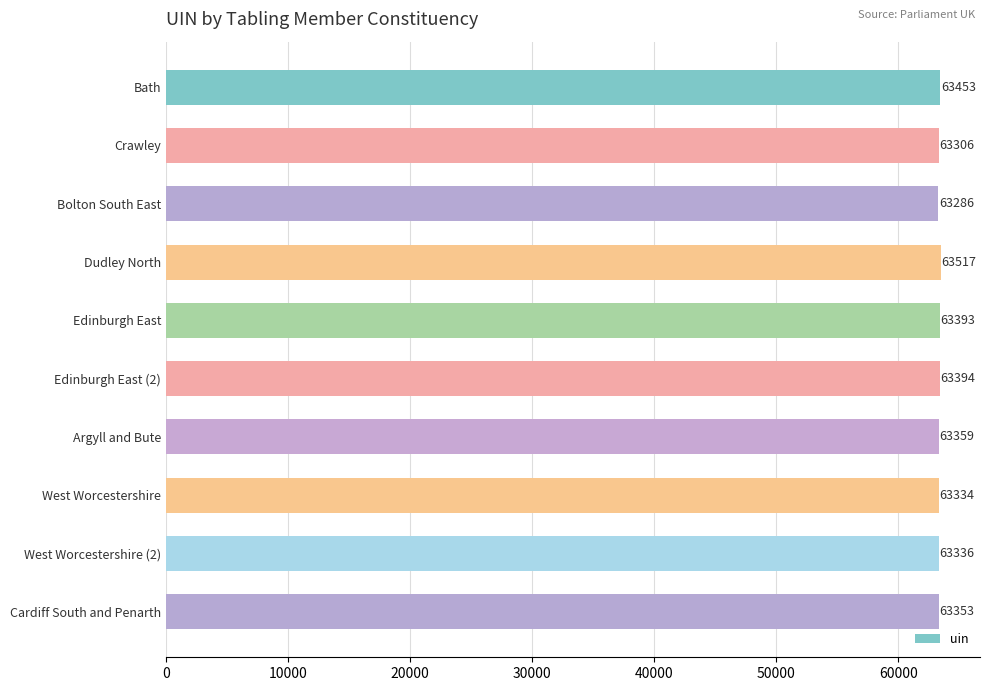

What is the average value?

63373